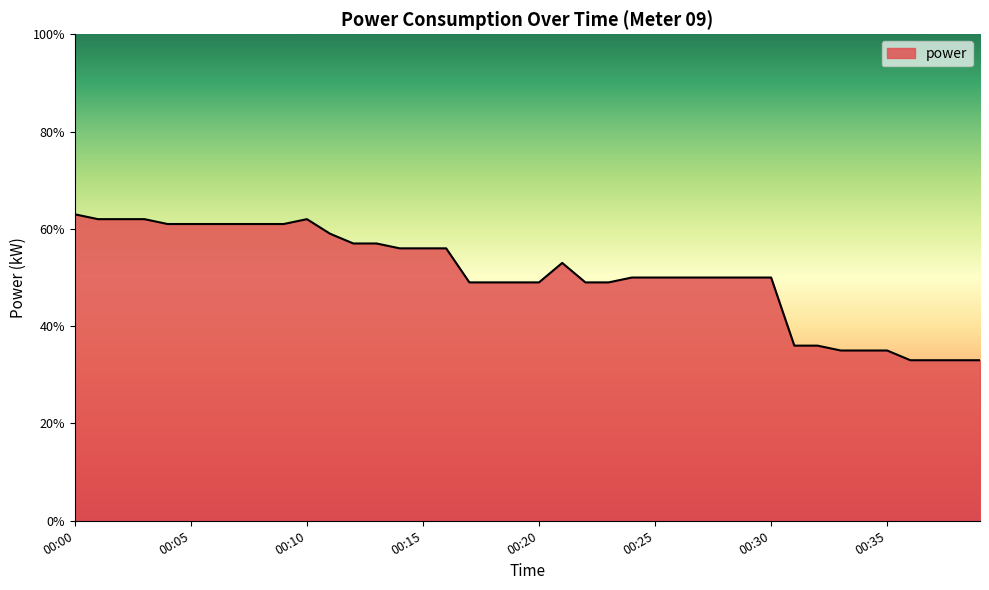

Does the chart have visible grid lines?

No